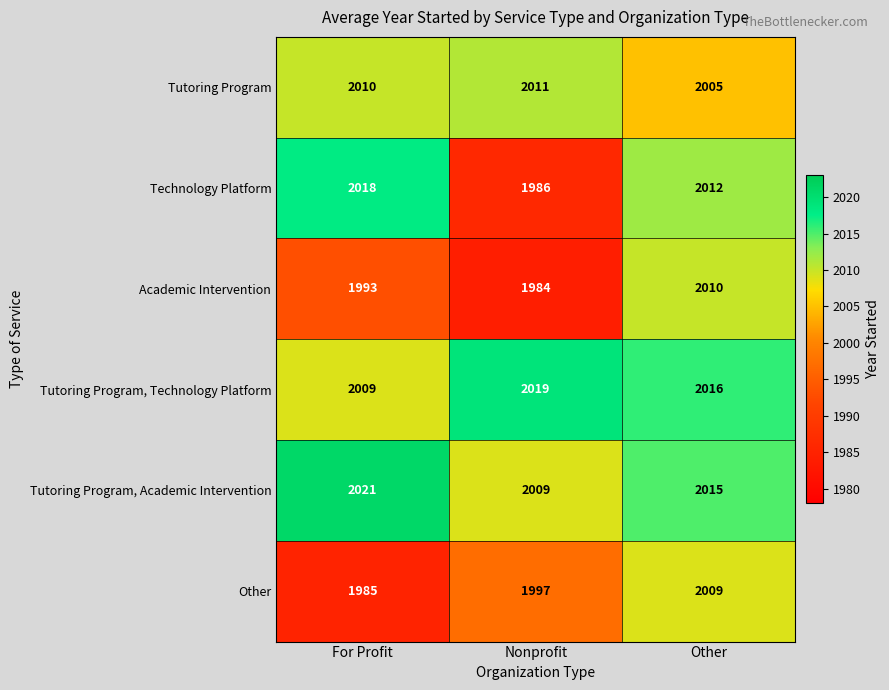

Reading right to left, transcribe all the data shown in this chart.

Tutoring Program: 2005	2011	2010
Technology Platform: 2012	1986	2018
Academic Intervention: 2010	1984	1993
Tutoring Program, Technology Platform: 2016	2019	2009
Tutoring Program, Academic Intervention: 2015	2009	2021
Other: 2009	1997	1985